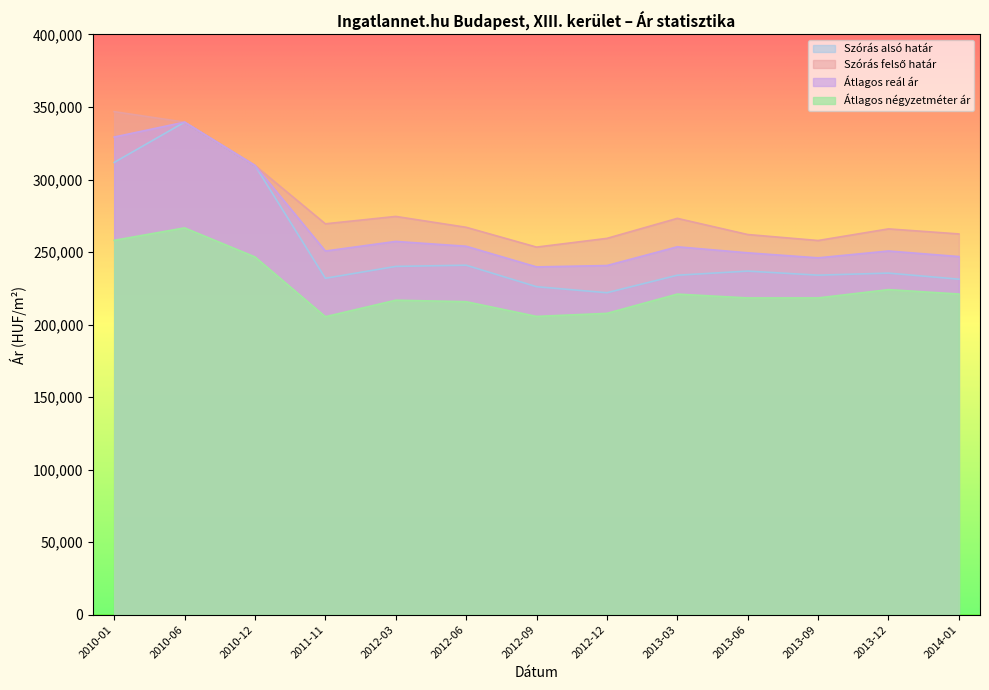

Count the number of categories in the chart.

13